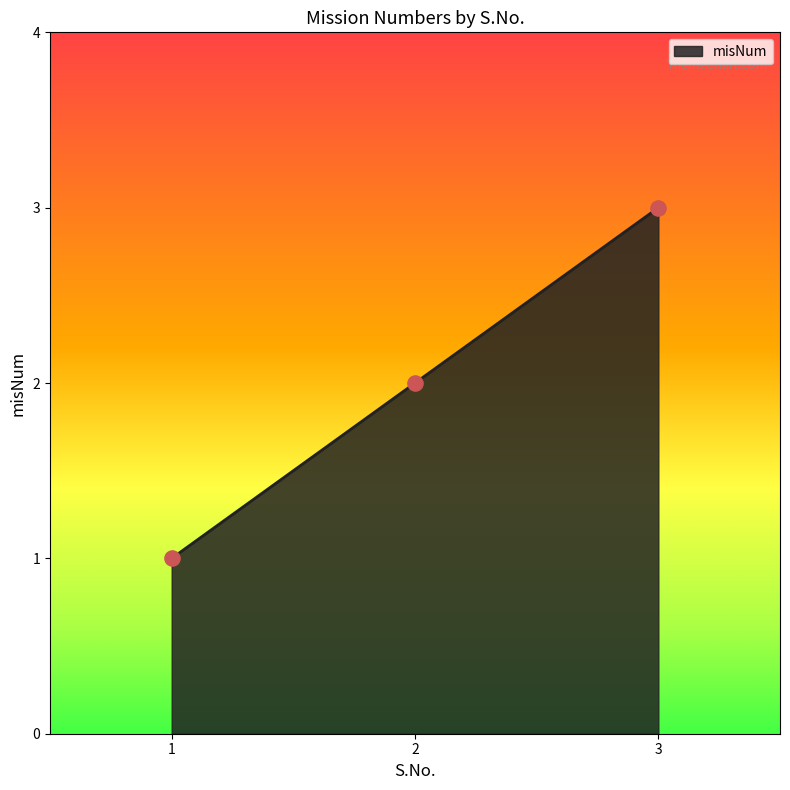

What is the ratio of the value at 3 to the value at 1?

3.0